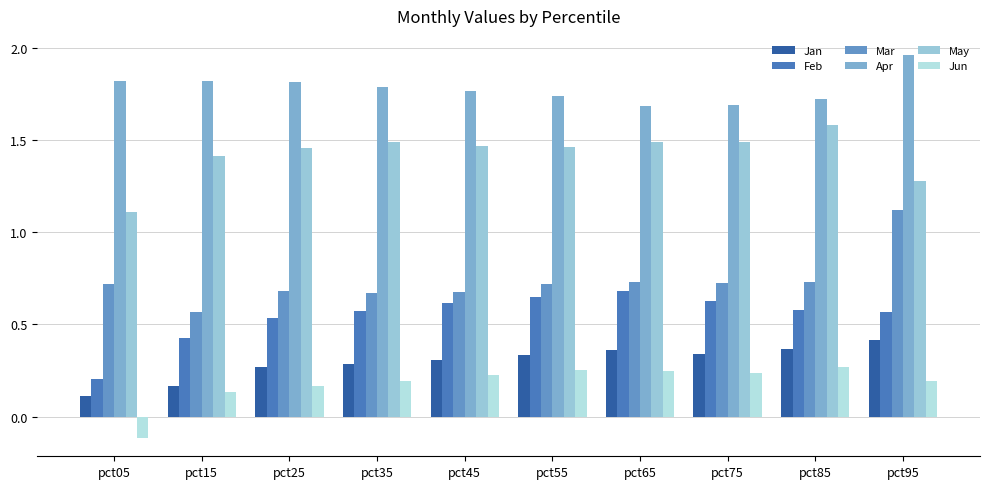

How many negative values does the Jun series have?

1